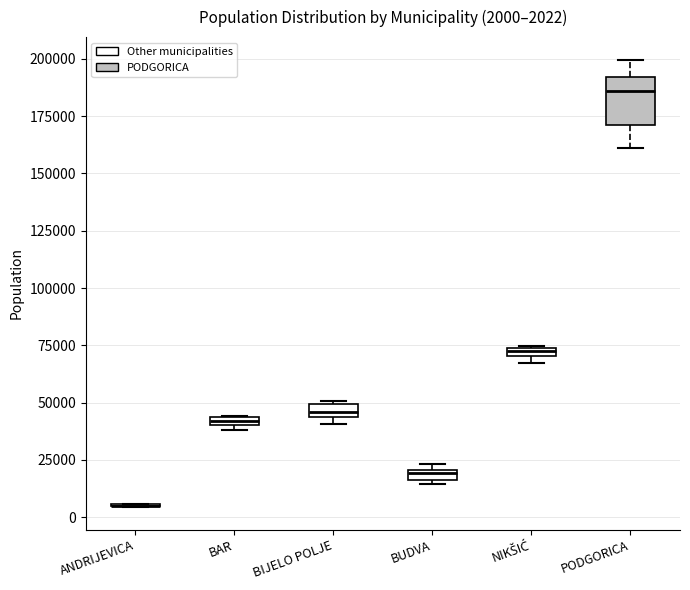

Comparing the boxes themselves (not the whiskers), which one is the tallest?

PODGORICA